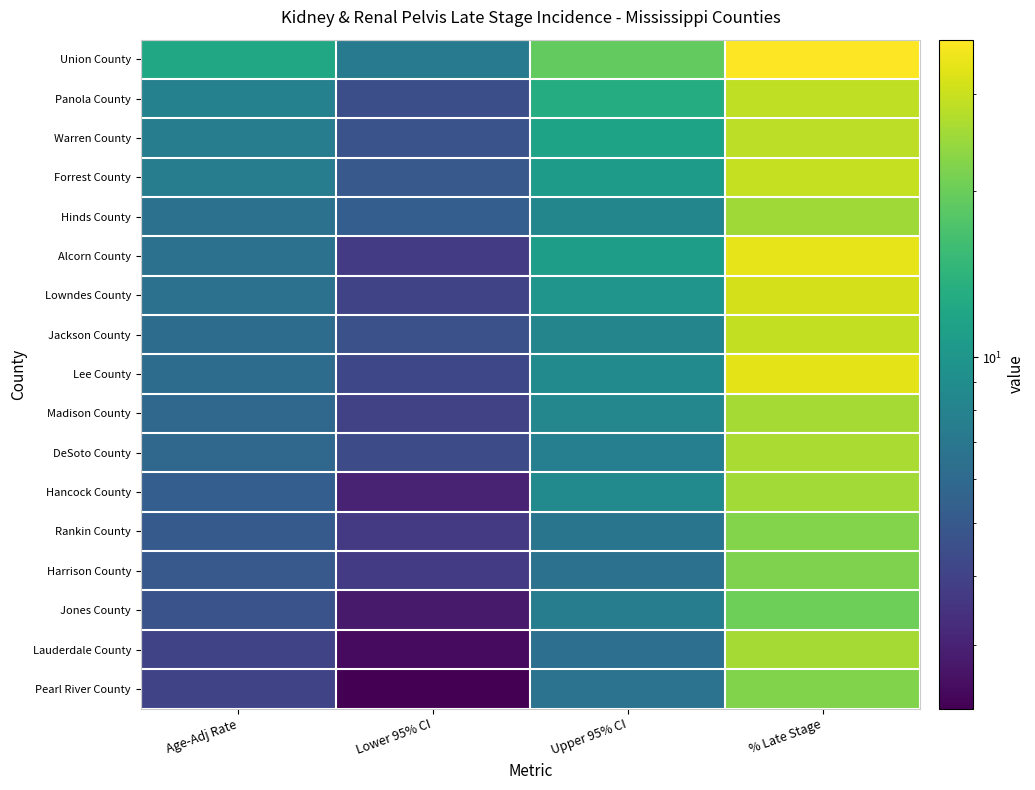

Rank the series by their maximum value, from highest to lowest.

Union County, Alcorn County, Lee County, Lowndes County, Forrest County, Jackson County, Panola County, Warren County, DeSoto County, Madison County, Lauderdale County, Hancock County, Hinds County, Rankin County, Pearl River County, Harrison County, Jones County